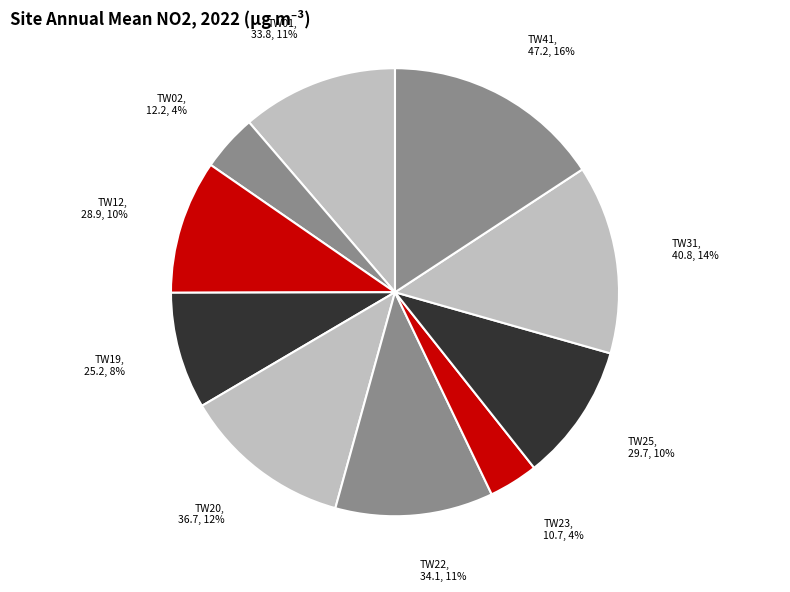

Which category has the biggest portion of the pie?

TW41